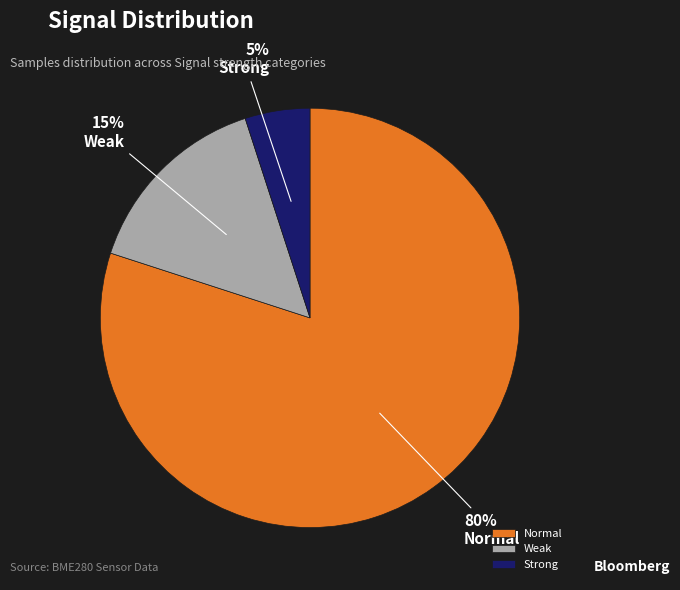

Rank the categories by value from lowest to highest.

Strong, Weak, Normal